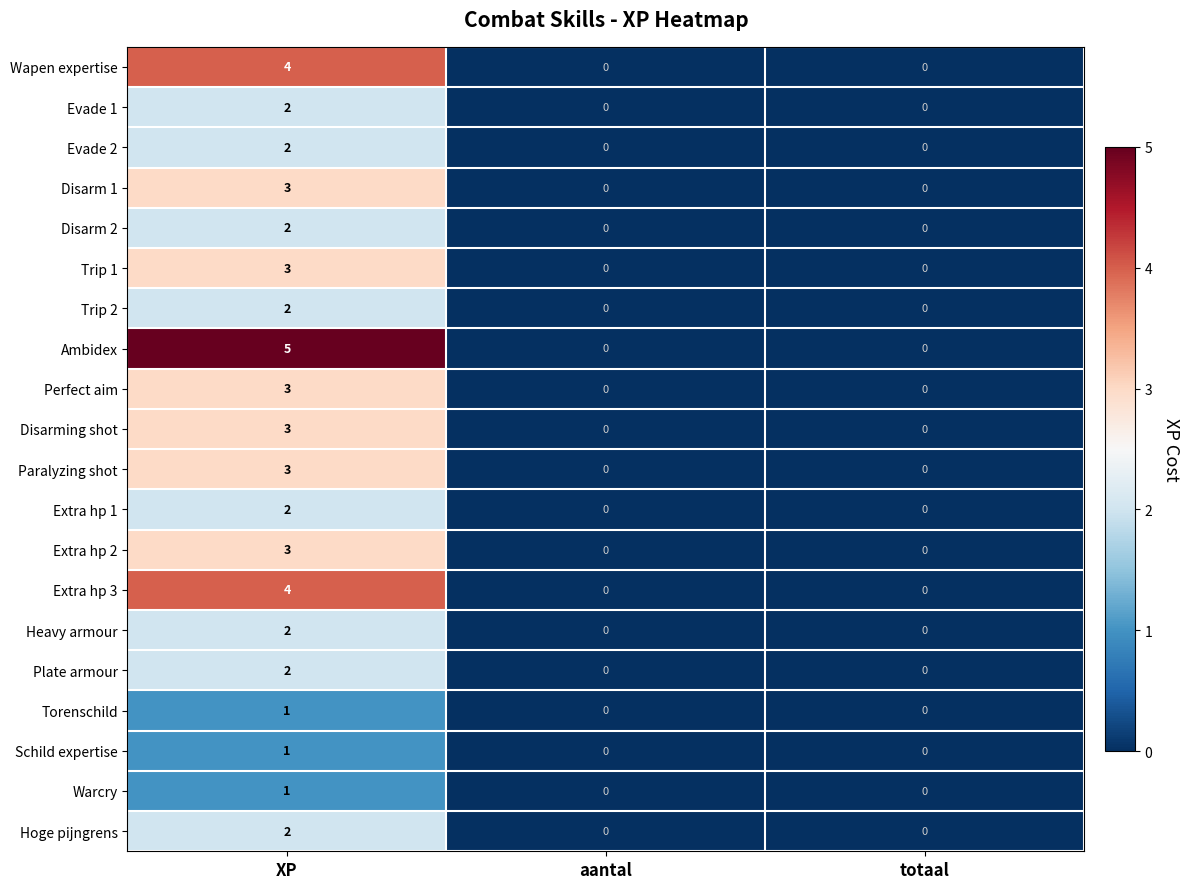

What is the difference between the Wapen expertise values at totaal and XP?

4